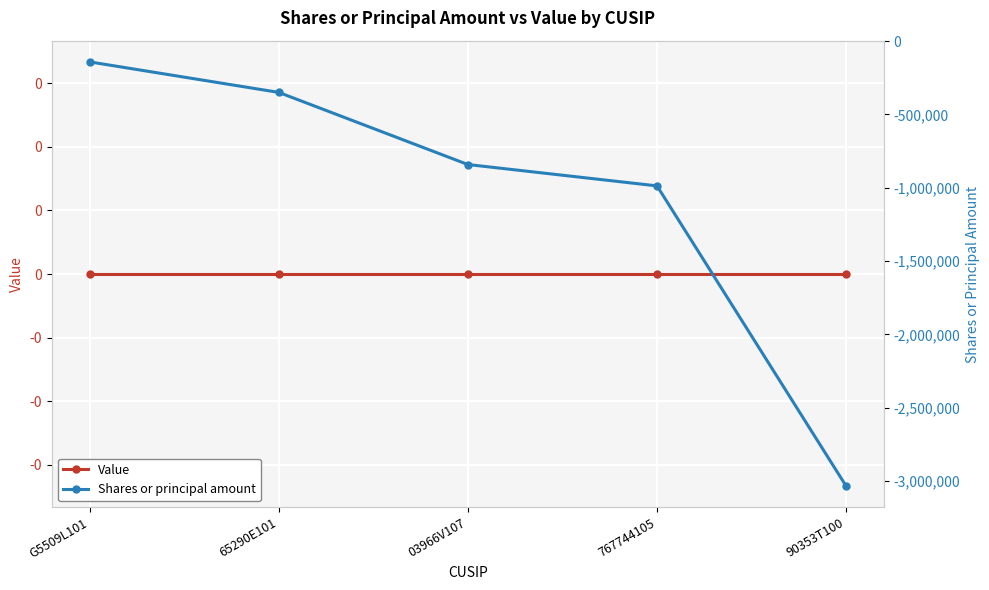

What is the label of the 2nd point from the left?

65290E101